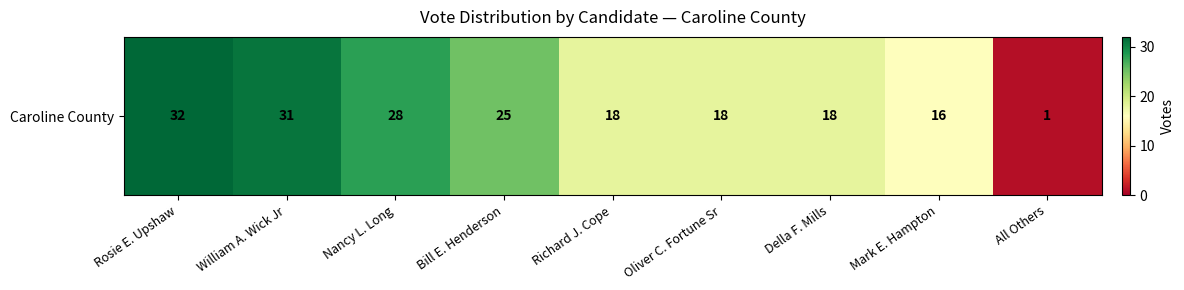

Which category has the highest value across all series?

Rosie E. Upshaw